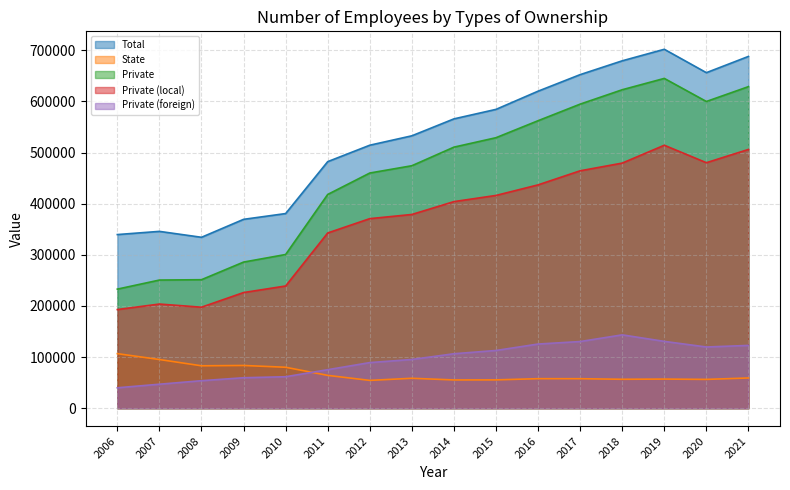

How many categories are shown in the chart?

16